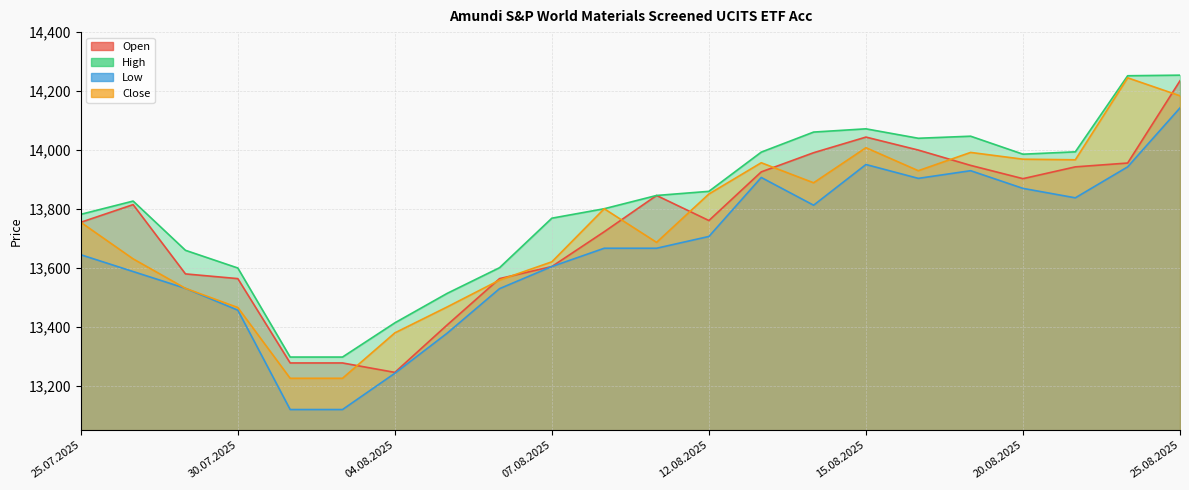

What is the average value of the Low series?

13662